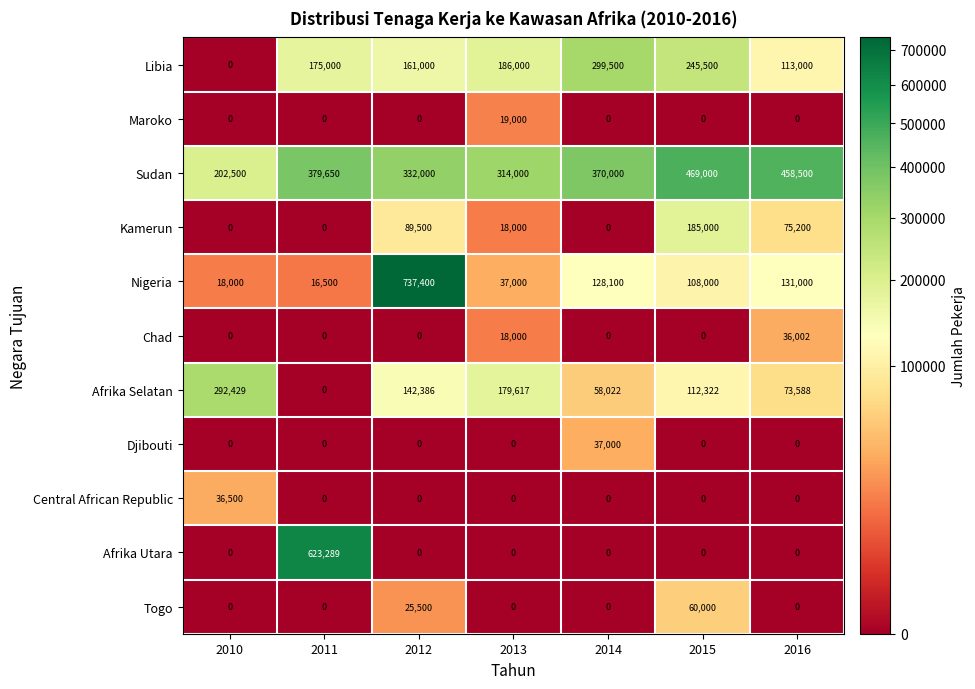

What is the approximate value of Nigeria at 2013?

37000